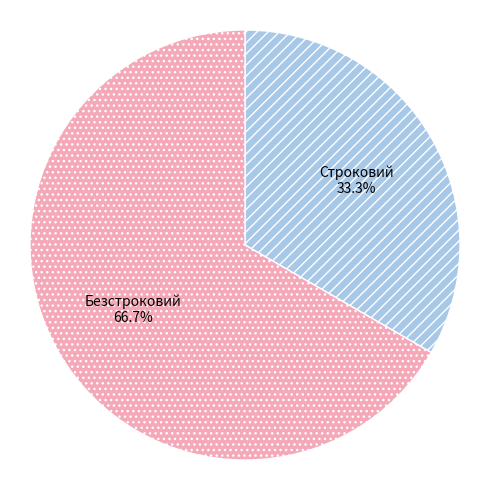

To the nearest percent, what portion does Безстроковий represent?

67%